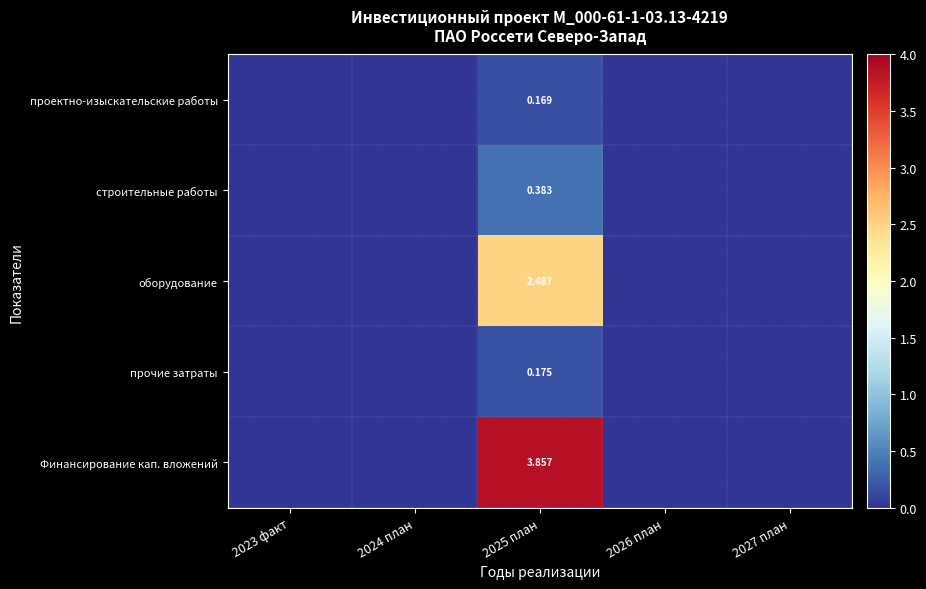

At 2025 план, list the series in order from largest to smallest.

Финансирование кап. вложений, оборудование, строительные работы, прочие затраты, проектно-изыскательские работы